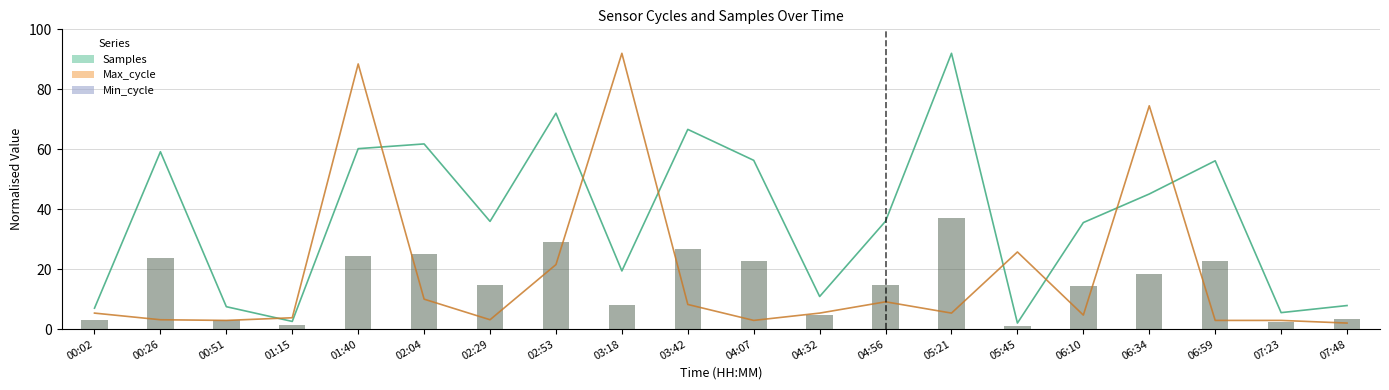

What is the label of the 14th bar from the left?

05:21